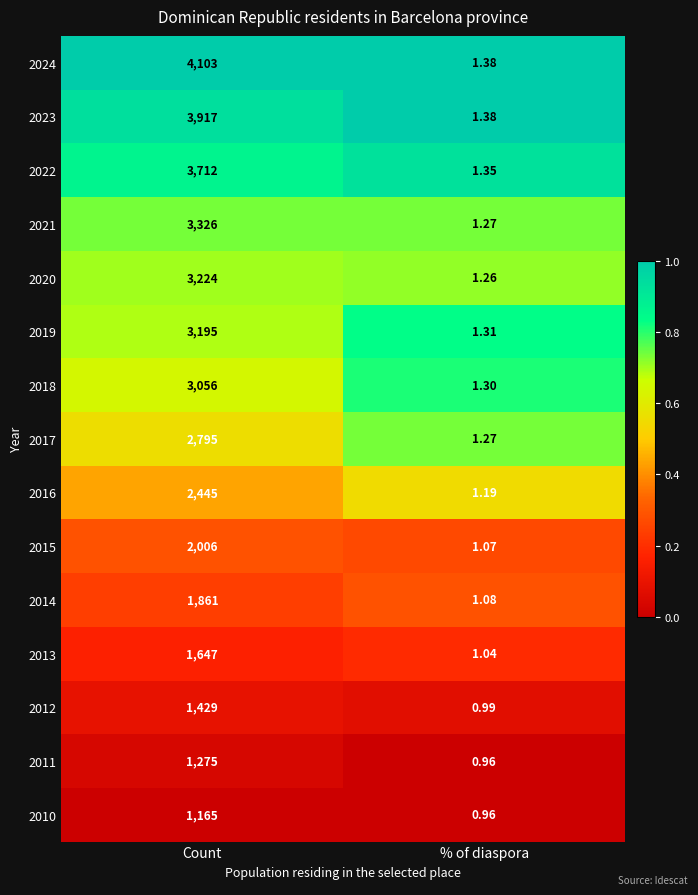

Which label corresponds to the smallest value in the chart?

% of diaspora